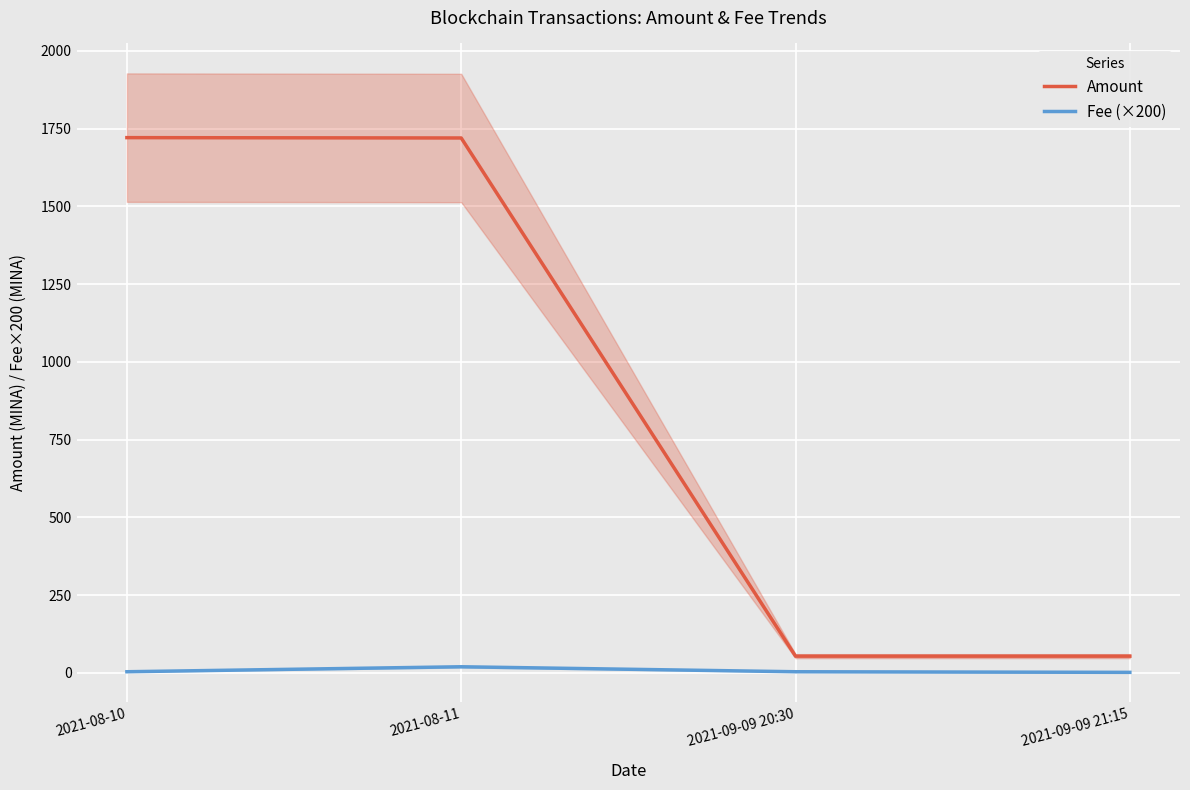

How many values in the Amount series are below 1719?

2